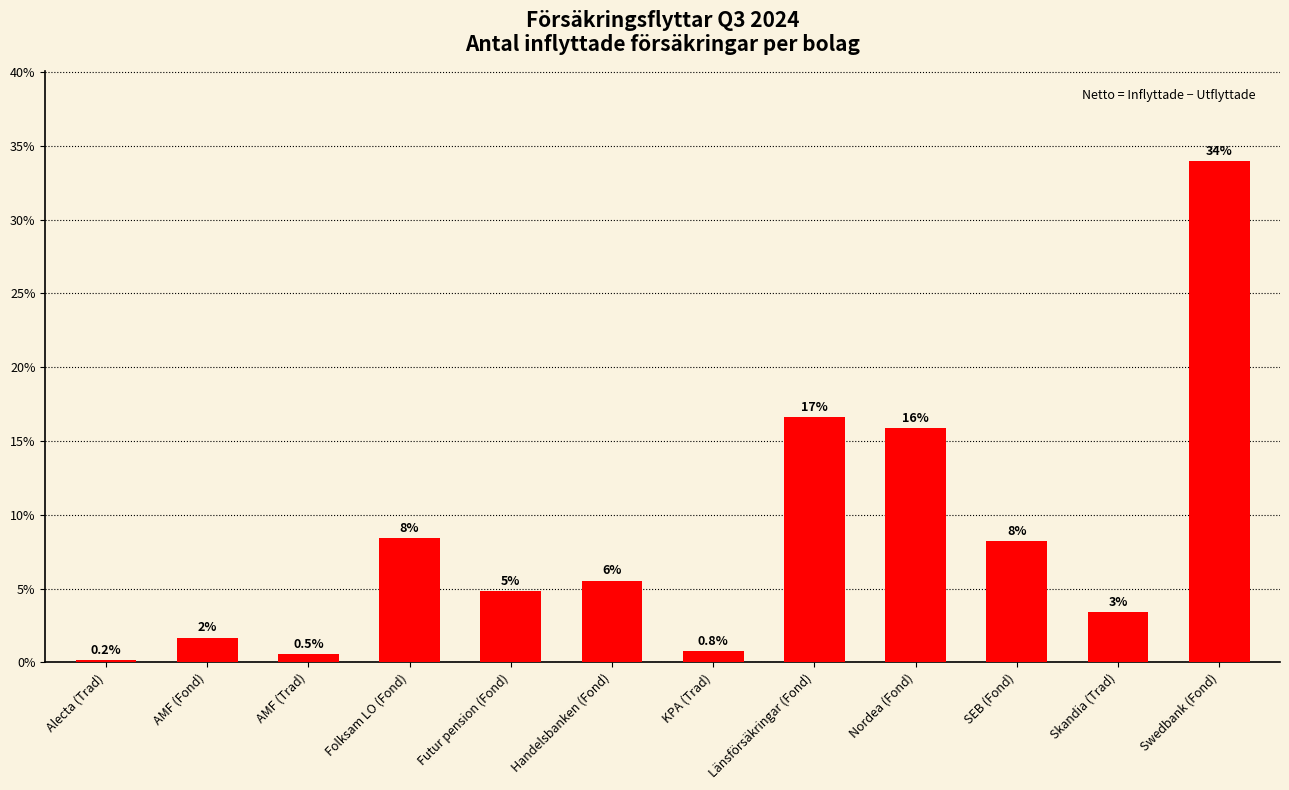

Rank the categories by value from highest to lowest.

Swedbank (Fond), Länsförsäkringar (Fond), Nordea (Fond), Folksam LO (Fond), SEB (Fond), Handelsbanken (Fond), Futur pension (Fond), Skandia (Trad), AMF (Fond), KPA (Trad), AMF (Trad), Alecta (Trad)